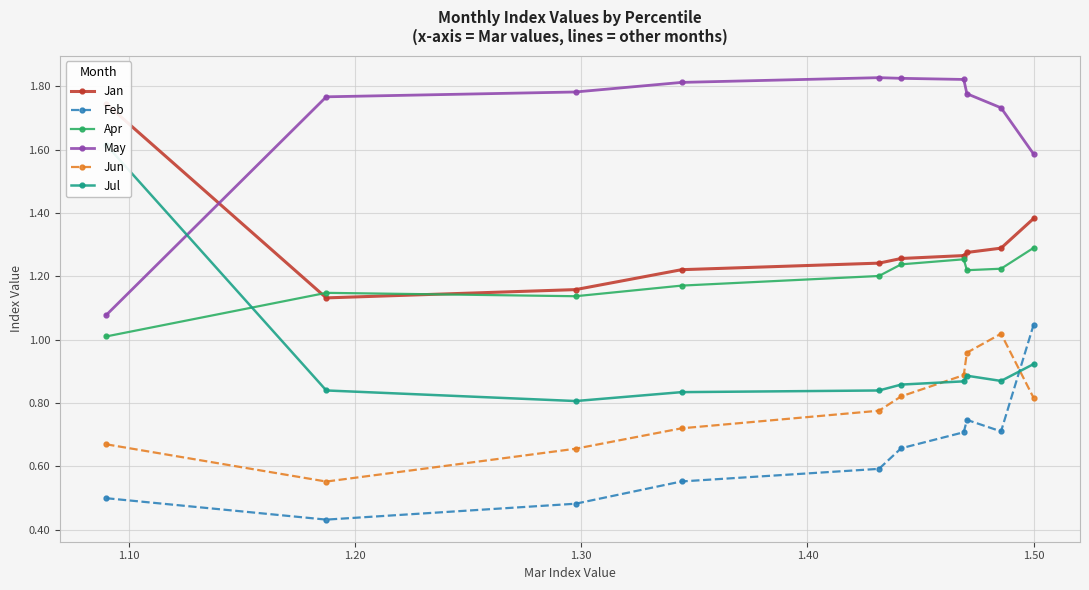

True or false: Jun has more than 0 points higher than both neighbors.

True